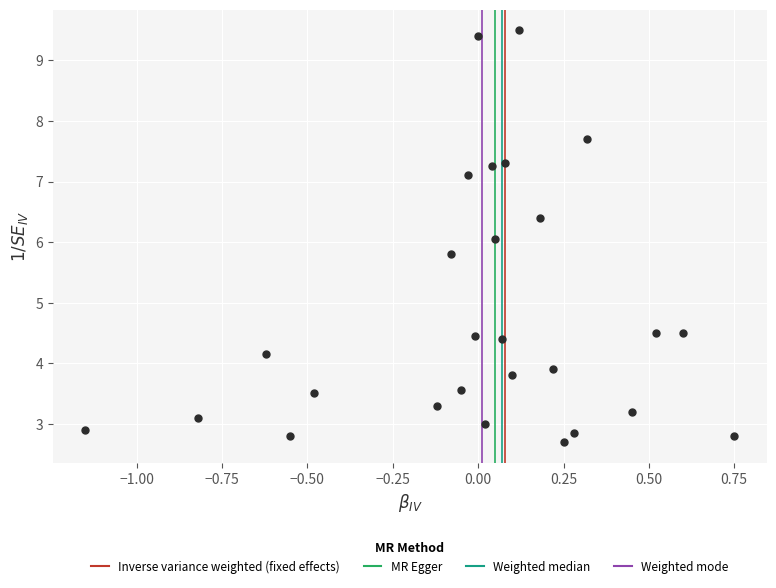

What is the range of X values (max minus min)?

1.9